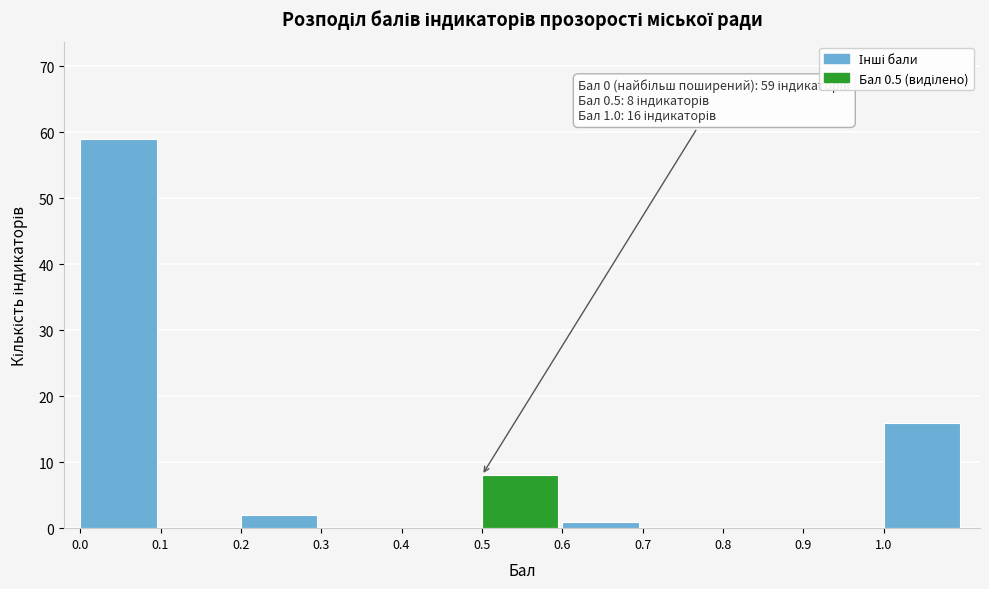

Which range on the x-axis has the tallest bar?

0.0 to 0.1